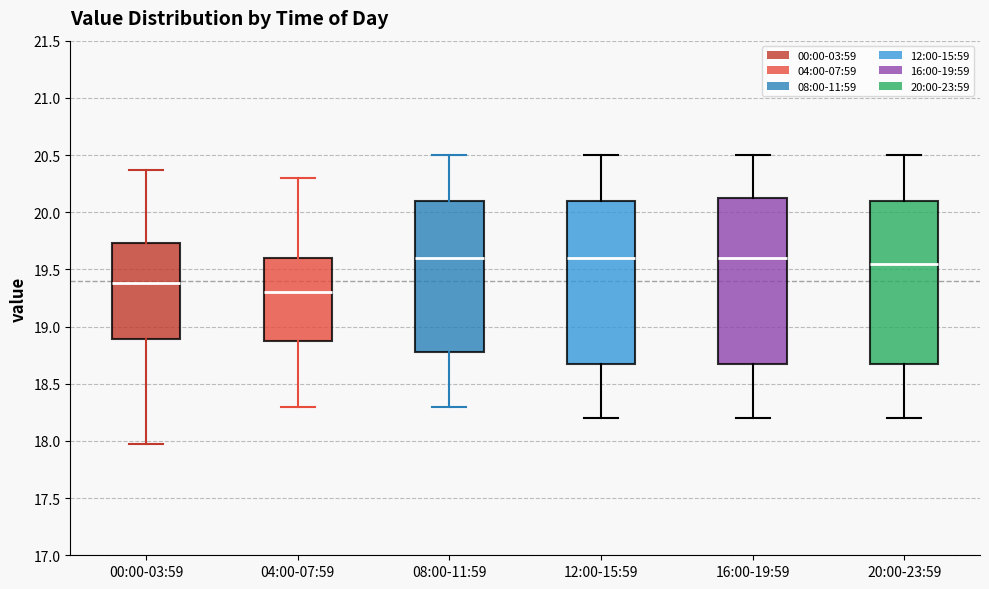

Reading left to right, transcribe this box plot: for each box, give where its median line is, the range the box spans, and where its two whiskers end, as read against the y-axis. The values are not printed on the chart, so give them approximately, as read against the axis.

00:00-03:59: median 19.40, box 18.90 to 19.75, whiskers 17.95 to 20.35
04:00-07:59: median 19.30, box 18.90 to 19.60, whiskers 18.30 to 20.30
08:00-11:59: median 19.60, box 18.80 to 20.10, whiskers 18.30 to 20.50
12:00-15:59: median 19.60, box 18.70 to 20.10, whiskers 18.20 to 20.50
16:00-19:59: median 19.60, box 18.70 to 20.15, whiskers 18.20 to 20.50
20:00-23:59: median 19.55, box 18.70 to 20.10, whiskers 18.20 to 20.50